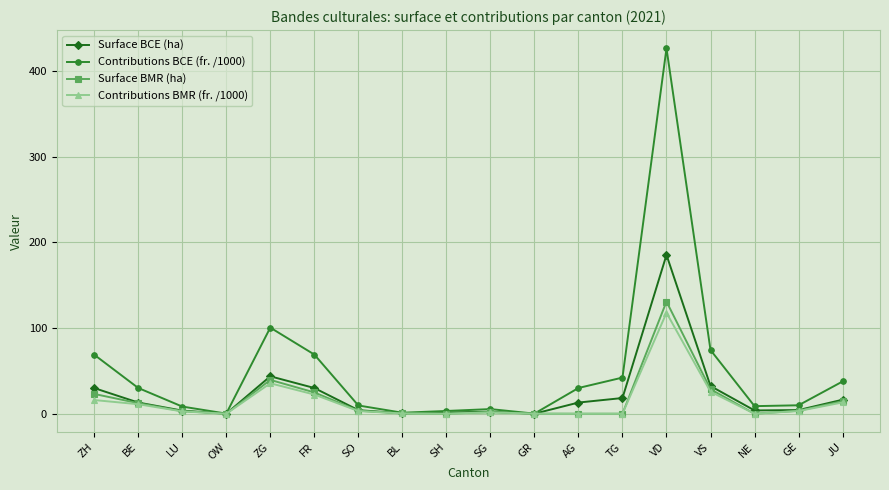

Which series has the largest range (max minus min)?

Contributions BCE (fr. /1000)